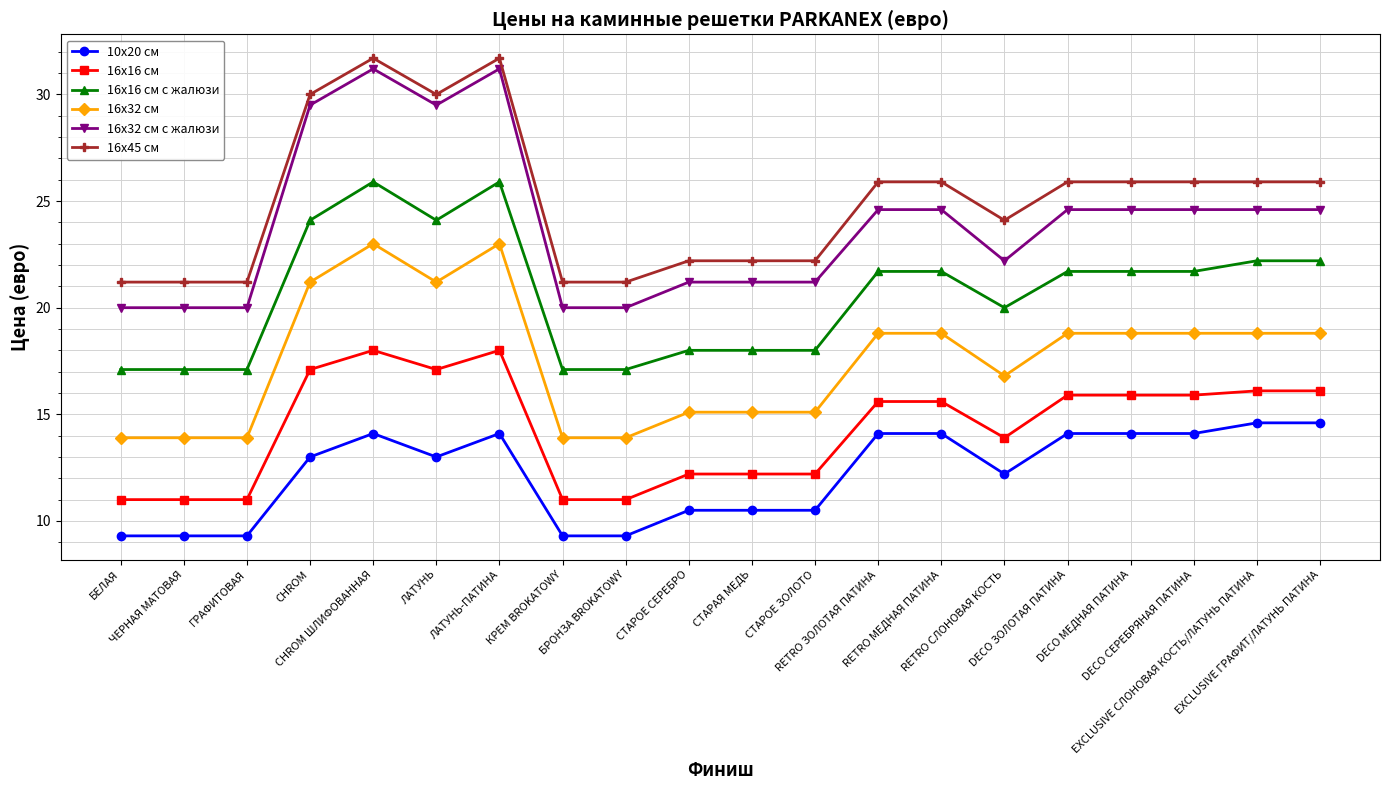

Rank the series by their maximum value, from highest to lowest.

16х45 см, 16x32 см с жалюзи, 16x16 см с жалюзи, 16x32 см, 16x16 см, 10х20 см